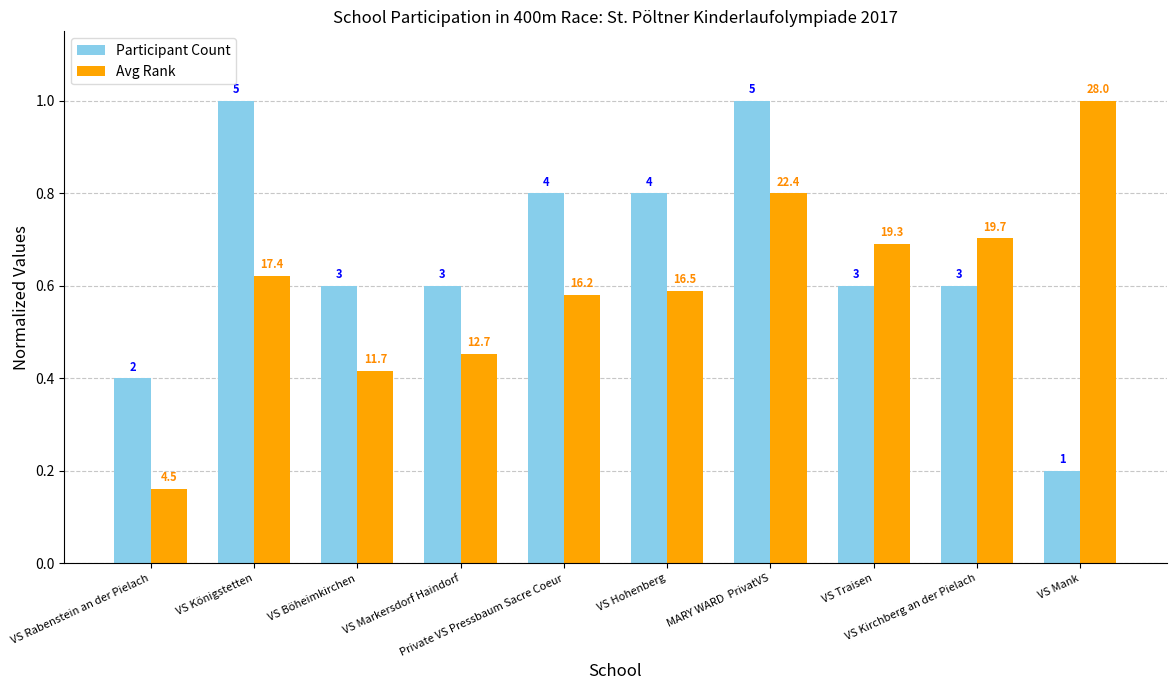

Reading right to left, extract all data points from this chart.

Participant Count: 0.2	0.6	0.6	1.0	0.8	0.8	0.6	0.6	1.0	0.4
Avg Rank: 1.0	0.7	0.7	0.8	0.6	0.6	0.5	0.4	0.6	0.2